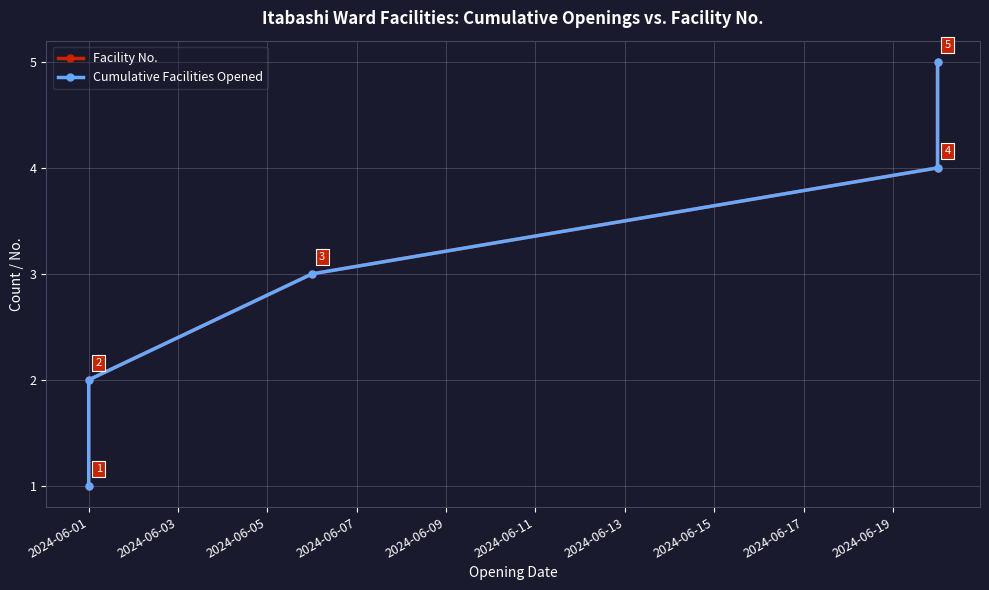

What is the value of the Facility No. point at the 5th from the left?

5